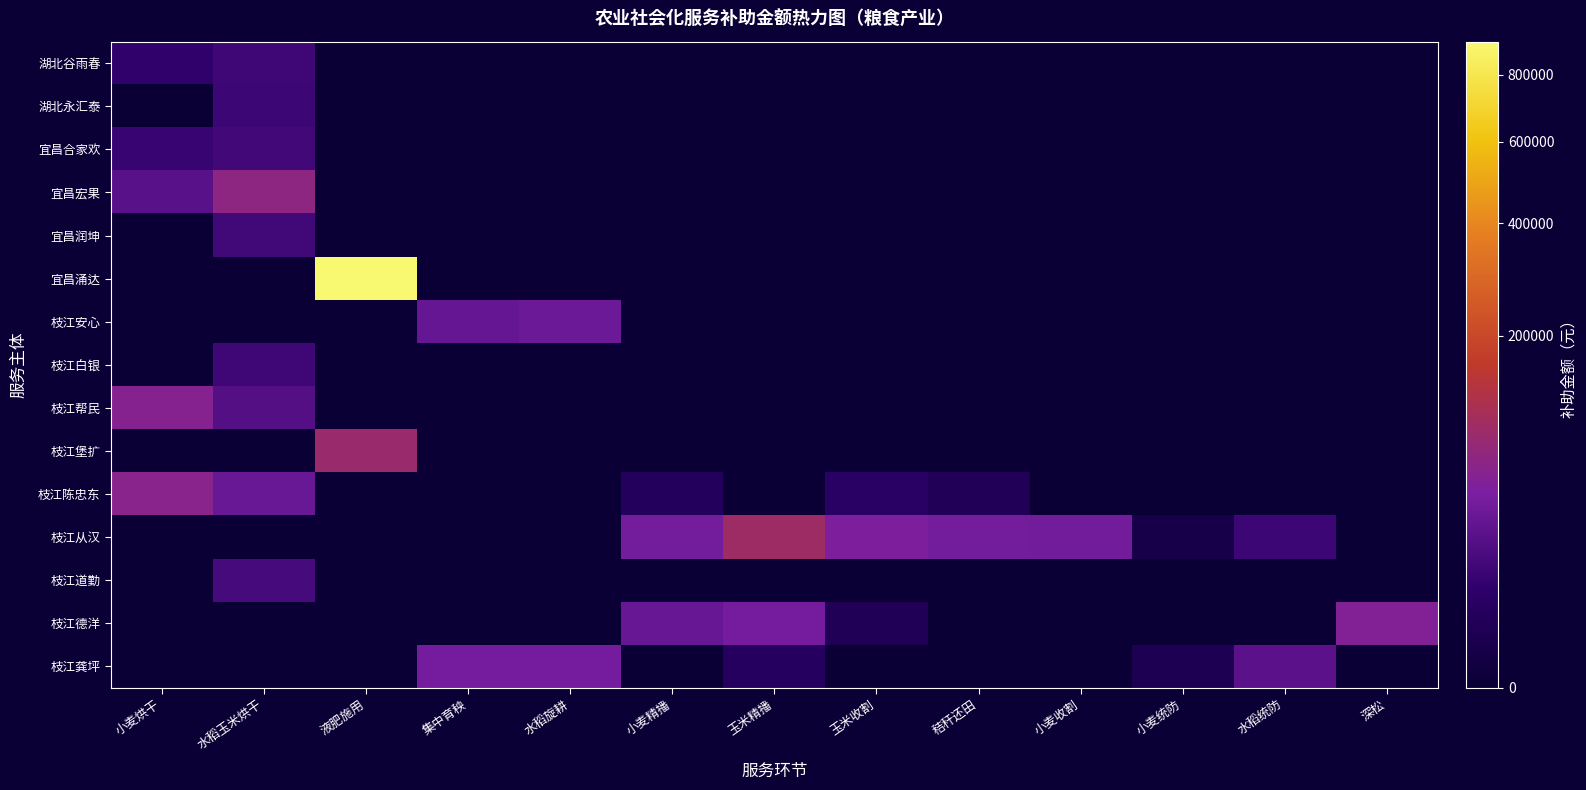

Reading left to right, transcribe all the data shown in this chart.

湖北谷雨春: 小麦烘干=8825.0	水稻玉米烘干=13639.3	液肥施用=0.0	集中育秧=0.0	水稻旋耕=0.0	小麦精播=0.0	玉米精播=0.0	玉米收割=0.0	秸秆还田=0.0	小麦收割=0.0	小麦统防=0.0	水稻统防=0.0	深松=0.0
湖北永汇泰: 小麦烘干=0.0	水稻玉米烘干=13049.7	液肥施用=0.0	集中育秧=0.0	水稻旋耕=0.0	小麦精播=0.0	玉米精播=0.0	玉米收割=0.0	秸秆还田=0.0	小麦收割=0.0	小麦统防=0.0	水稻统防=0.0	深松=0.0
宜昌合家欢: 小麦烘干=11215.0	水稻玉米烘干=14745.7	液肥施用=0.0	集中育秧=0.0	水稻旋耕=0.0	小麦精播=0.0	玉米精播=0.0	玉米收割=0.0	秸秆还田=0.0	小麦收割=0.0	小麦统防=0.0	水稻统防=0.0	深松=0.0
宜昌宏果: 小麦烘干=24660.0	水稻玉米烘干=68534.4	液肥施用=0.0	集中育秧=0.0	水稻旋耕=0.0	小麦精播=0.0	玉米精播=0.0	玉米收割=0.0	秸秆还田=0.0	小麦收割=0.0	小麦统防=0.0	水稻统防=0.0	深松=0.0
宜昌润坤: 小麦烘干=0.0	水稻玉米烘干=14280.8	液肥施用=0.0	集中育秧=0.0	水稻旋耕=0.0	小麦精播=0.0	玉米精播=0.0	玉米收割=0.0	秸秆还田=0.0	小麦收割=0.0	小麦统防=0.0	水稻统防=0.0	深松=0.0
宜昌涌达: 小麦烘干=0.0	水稻玉米烘干=0.0	液肥施用=912816.0	集中育秧=0.0	水稻旋耕=0.0	小麦精播=0.0	玉米精播=0.0	玉米收割=0.0	秸秆还田=0.0	小麦收割=0.0	小麦统防=0.0	水稻统防=0.0	深松=0.0
枝江安心: 小麦烘干=0.0	水稻玉米烘干=0.0	液肥施用=0.0	集中育秧=30956.0	水稻旋耕=35148.0	小麦精播=0.0	玉米精播=0.0	玉米收割=0.0	秸秆还田=0.0	小麦收割=0.0	小麦统防=0.0	水稻统防=0.0	深松=0.0
枝江白银: 小麦烘干=0.0	水稻玉米烘干=13385.6	液肥施用=0.0	集中育秧=0.0	水稻旋耕=0.0	小麦精播=0.0	玉米精播=0.0	玉米收割=0.0	秸秆还田=0.0	小麦收割=0.0	小麦统防=0.0	水稻统防=0.0	深松=0.0
枝江帮民: 小麦烘干=57866.0	水稻玉米烘干=22134.2	液肥施用=0.0	集中育秧=0.0	水稻旋耕=0.0	小麦精播=0.0	玉米精播=0.0	玉米收割=0.0	秸秆还田=0.0	小麦收割=0.0	小麦统防=0.0	水稻统防=0.0	深松=0.0
枝江堡扩: 小麦烘干=0.0	水稻玉米烘干=0.0	液肥施用=86225.0	集中育秧=0.0	水稻旋耕=0.0	小麦精播=0.0	玉米精播=0.0	玉米收割=0.0	秸秆还田=0.0	小麦收割=0.0	小麦统防=0.0	水稻统防=0.0	深松=0.0
枝江陈忠东: 小麦烘干=61382.0	水稻玉米烘干=33612.9	液肥施用=0.0	集中育秧=0.0	水稻旋耕=0.0	小麦精播=4147.8	玉米精播=0.0	玉米收割=6147.9	秸秆还田=2911.1	小麦收割=0.0	小麦统防=0.0	水稻统防=0.0	深松=0.0
枝江从汉: 小麦烘干=0.0	水稻玉米烘干=0.0	液肥施用=0.0	集中育秧=0.0	水稻旋耕=0.0	小麦精播=39796.6	玉米精播=94531.9	玉米收割=47779.3	秸秆还田=40250.8	小麦收割=39304.0	小麦统防=798.0	水稻统防=12951.4	深松=0.0
枝江道勤: 小麦烘干=0.0	水稻玉米烘干=16870.7	液肥施用=0.0	集中育秧=0.0	水稻旋耕=0.0	小麦精播=0.0	玉米精播=0.0	玉米收割=0.0	秸秆还田=0.0	小麦收割=0.0	小麦统防=0.0	水稻统防=0.0	深松=0.0
枝江德洋: 小麦烘干=0.0	水稻玉米烘干=0.0	液肥施用=0.0	集中育秧=0.0	水稻旋耕=0.0	小麦精播=32299.4	玉米精播=41404.2	玉米收割=2603.4	秸秆还田=0.0	小麦收割=0.0	小麦统防=0.0	水稻统防=0.0	深松=53444.0
枝江龚坪: 小麦烘干=0.0	水稻玉米烘干=0.0	液肥施用=0.0	集中育秧=40593.0	水稻旋耕=40846.0	小麦精播=0.0	玉米精播=4903.6	玉米收割=0.0	秸秆还田=0.0	小麦收割=0.0	小麦统防=1851.4	水稻统防=25047.5	深松=0.0